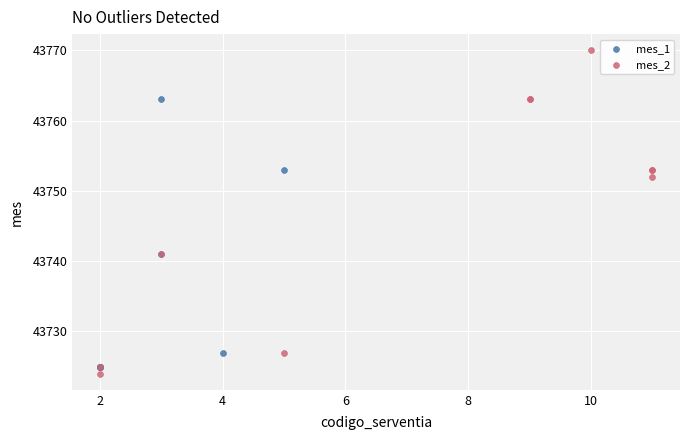

Which series reaches the maximum Y coordinate?

mes_2